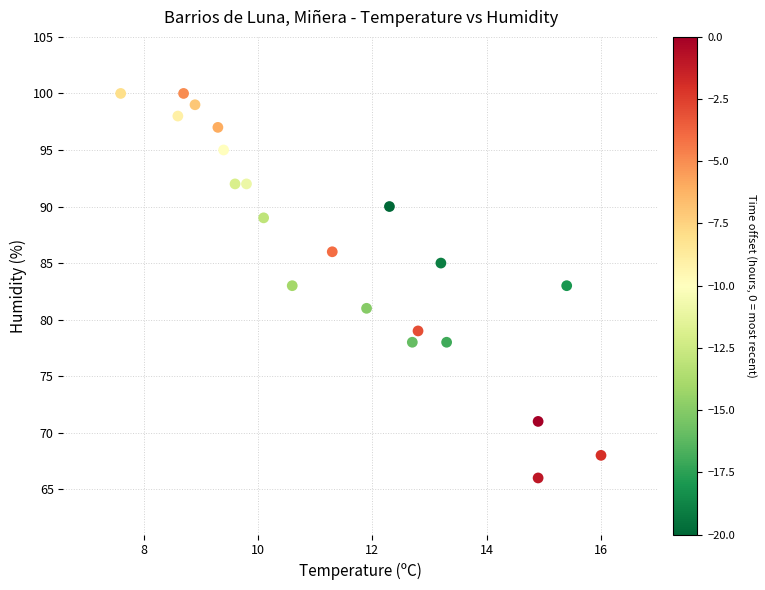

What is the range of Y values (max minus min)?

34